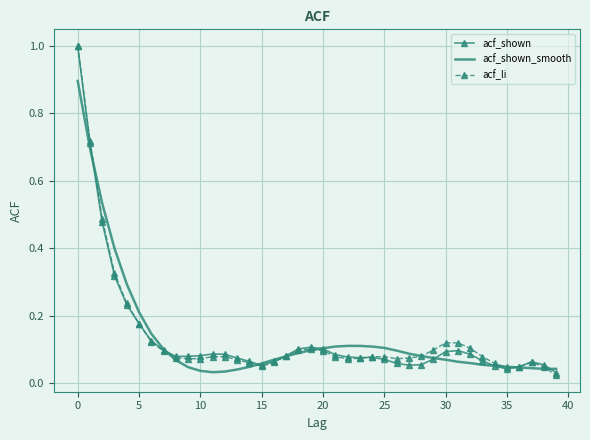

What is the maximum value shown in the chart?

1.0